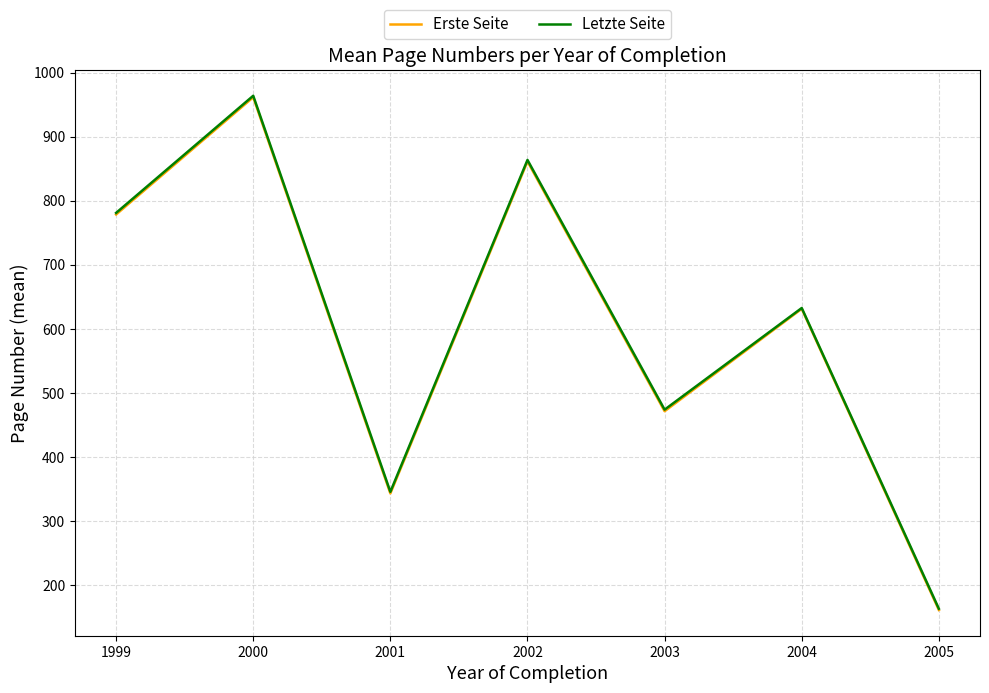

True or false: Letzte Seite and Erste Seite intersect in this chart.

False